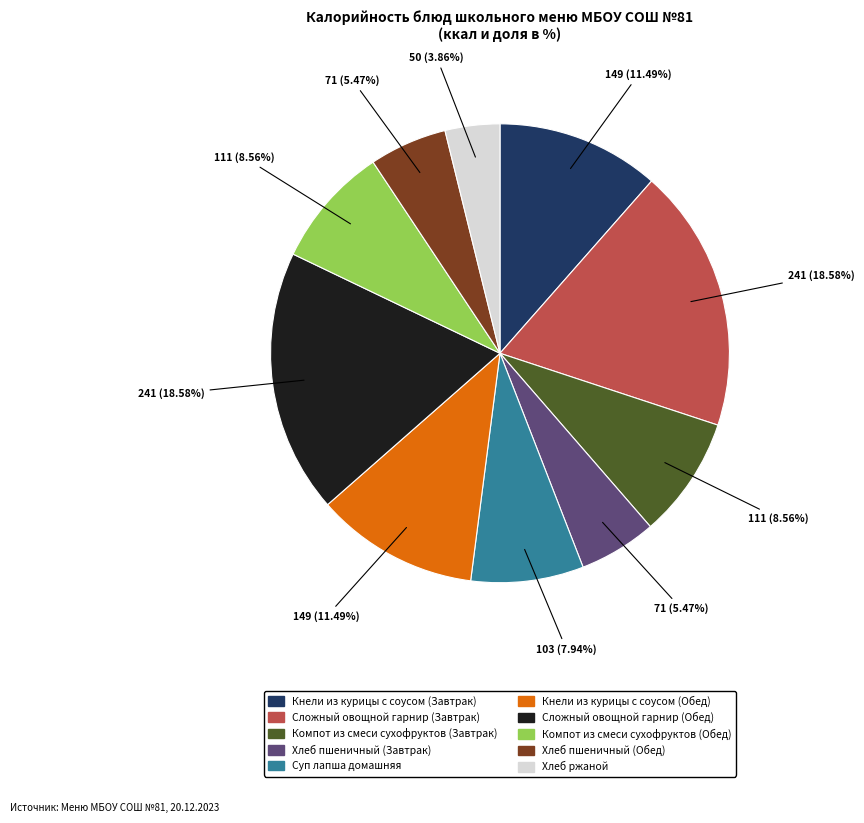

Approximately how many times larger is the value at Суп лапша домашняя compared to Хлеб пшеничный (Завтрак)?

1.5